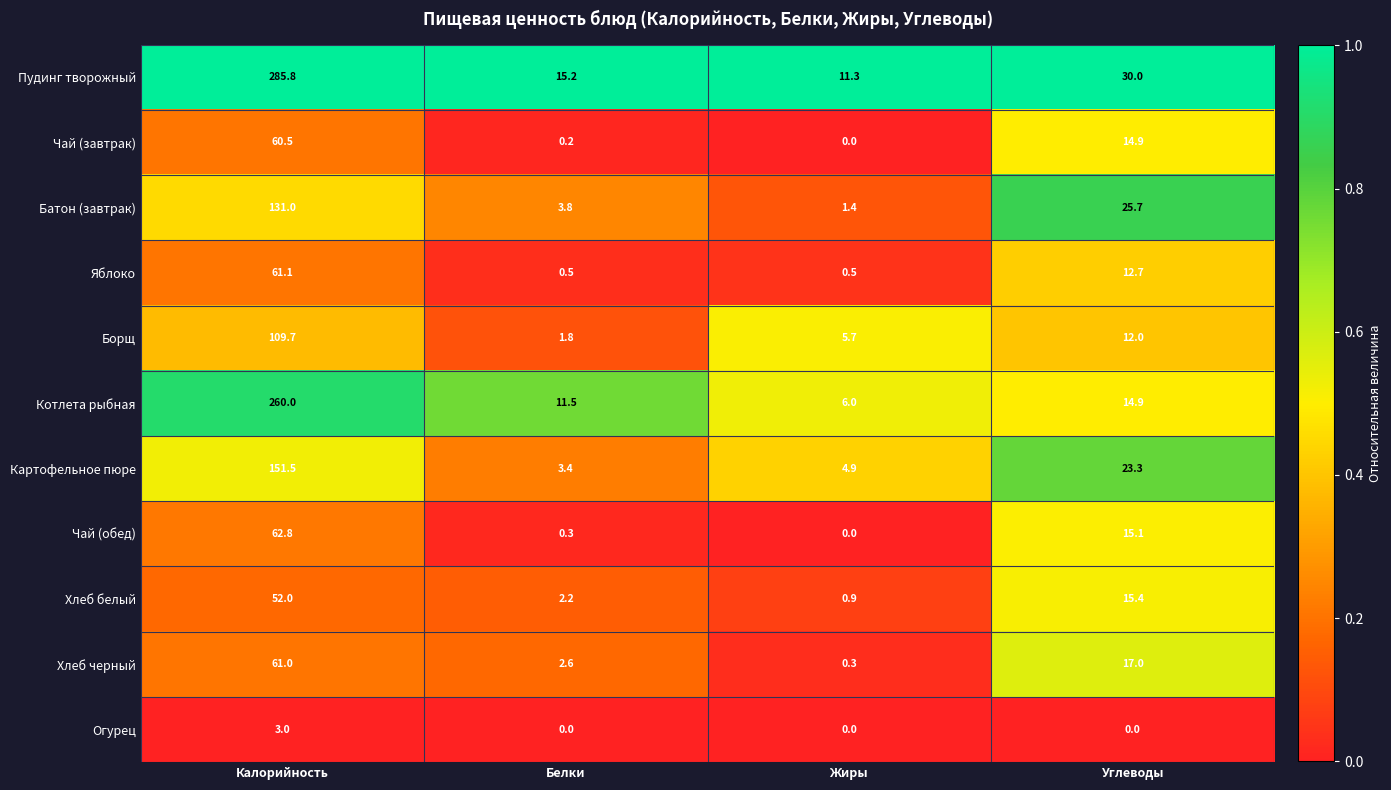

What is the highest value of the Пудинг творожный series?

285.8